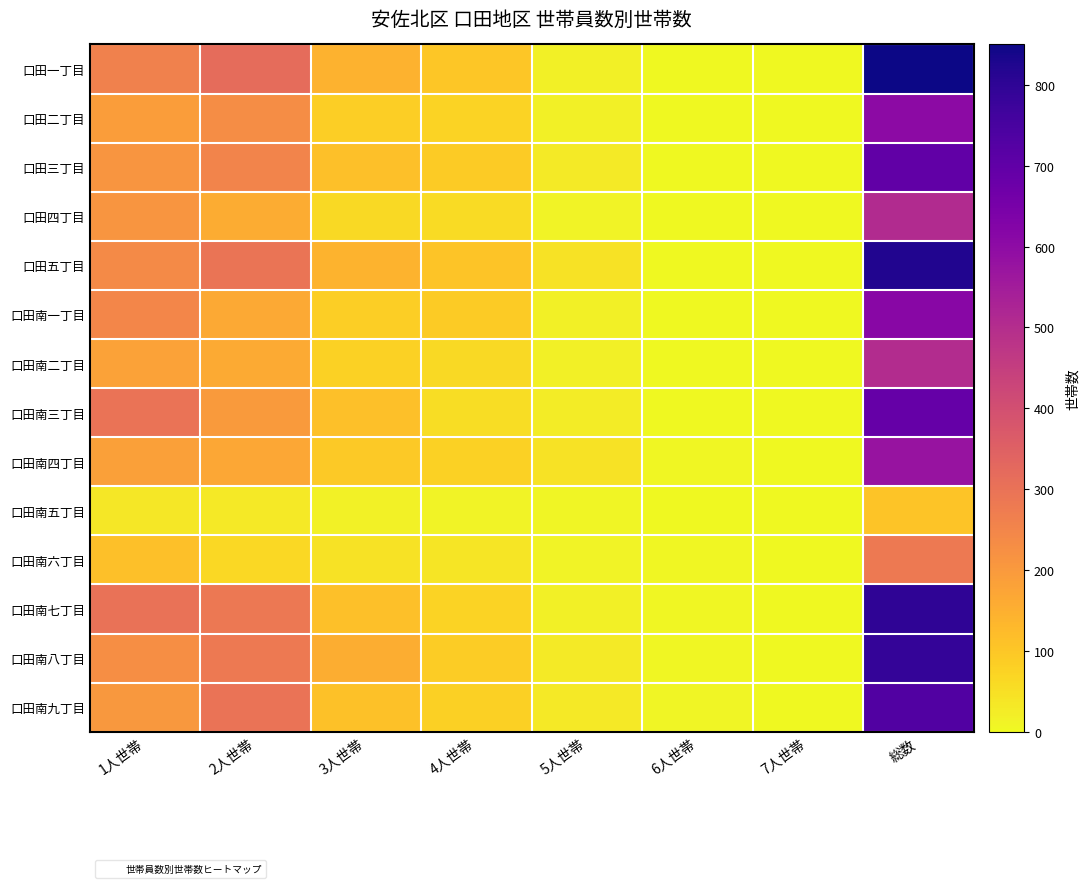

Rank the series at 3人世帯 from highest to lowest value.

口田南八丁目, 口田一丁目, 口田五丁目, 口田南三丁目, 口田三丁目, 口田南七丁目, 口田南九丁目, 口田南四丁目, 口田南一丁目, 口田二丁目, 口田南二丁目, 口田四丁目, 口田南六丁目, 口田南五丁目